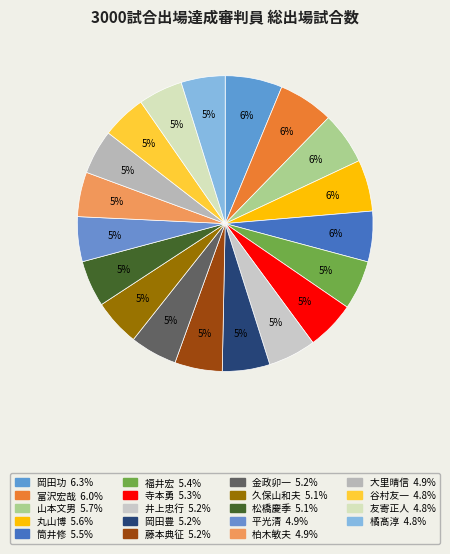

How many segments does this pie chart have?

19